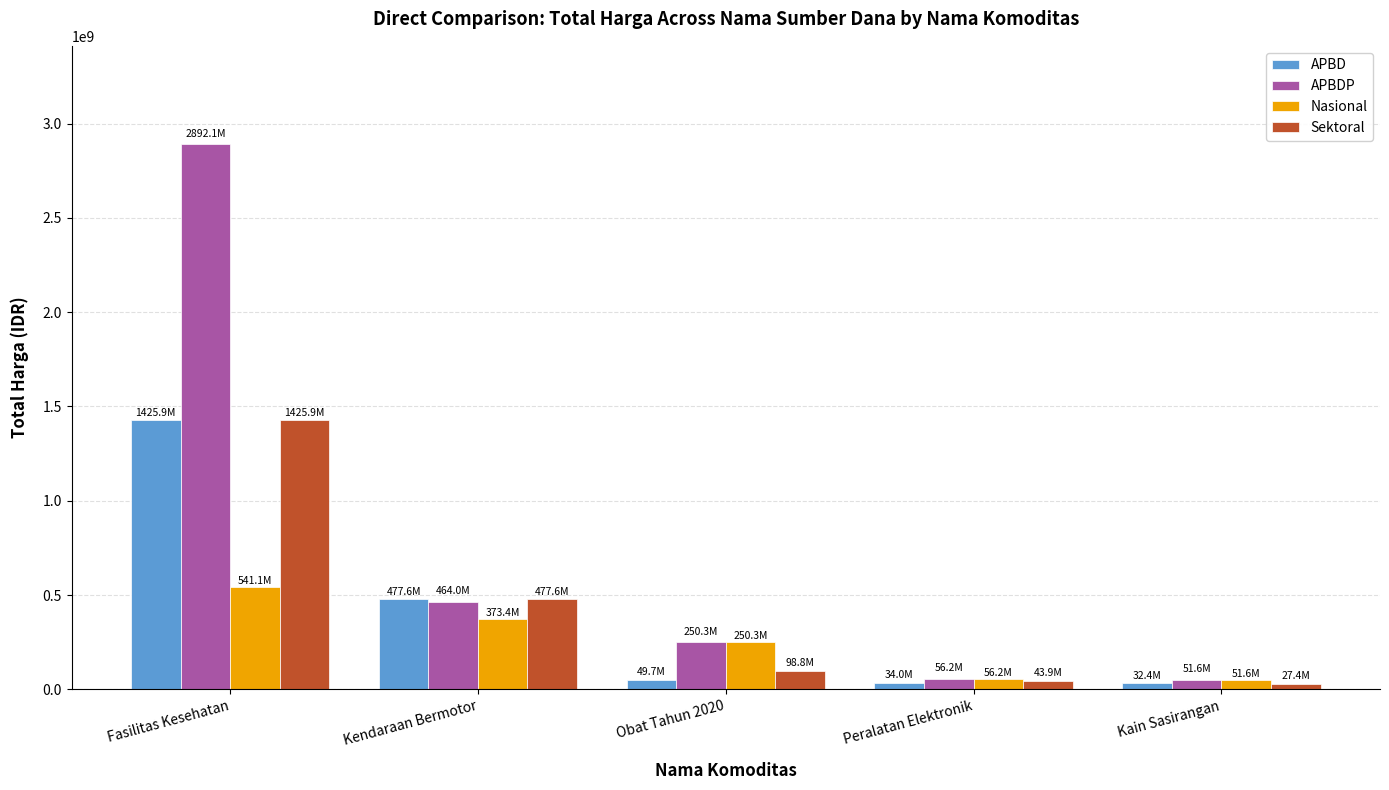

Between Fasilitas Kesehatan and Peralatan Elektronik, which series saw the biggest shift?

APBDP